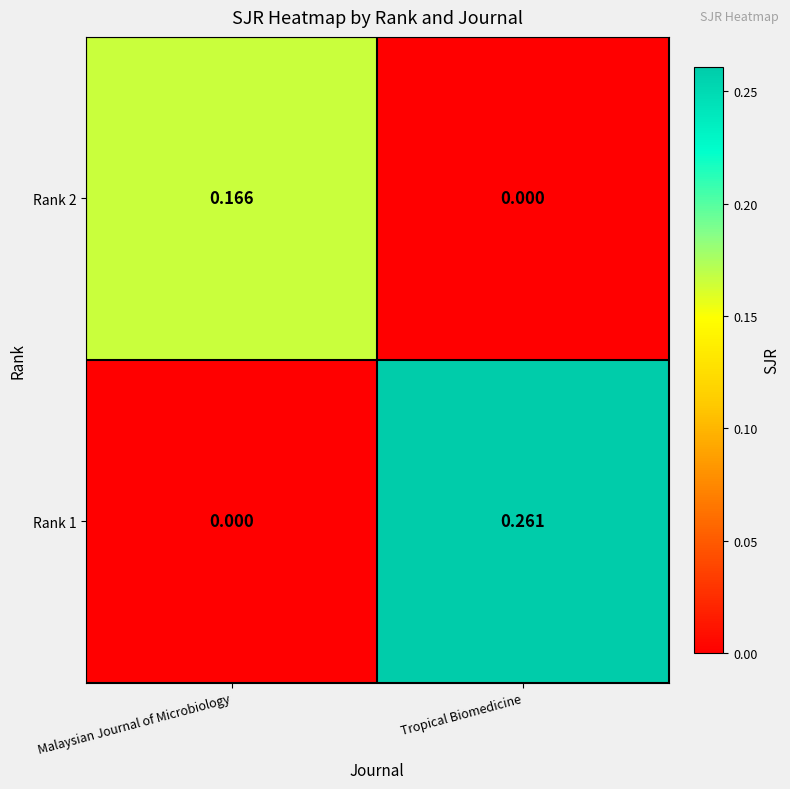

Which category has the highest value in the Rank 1 series?

Tropical Biomedicine